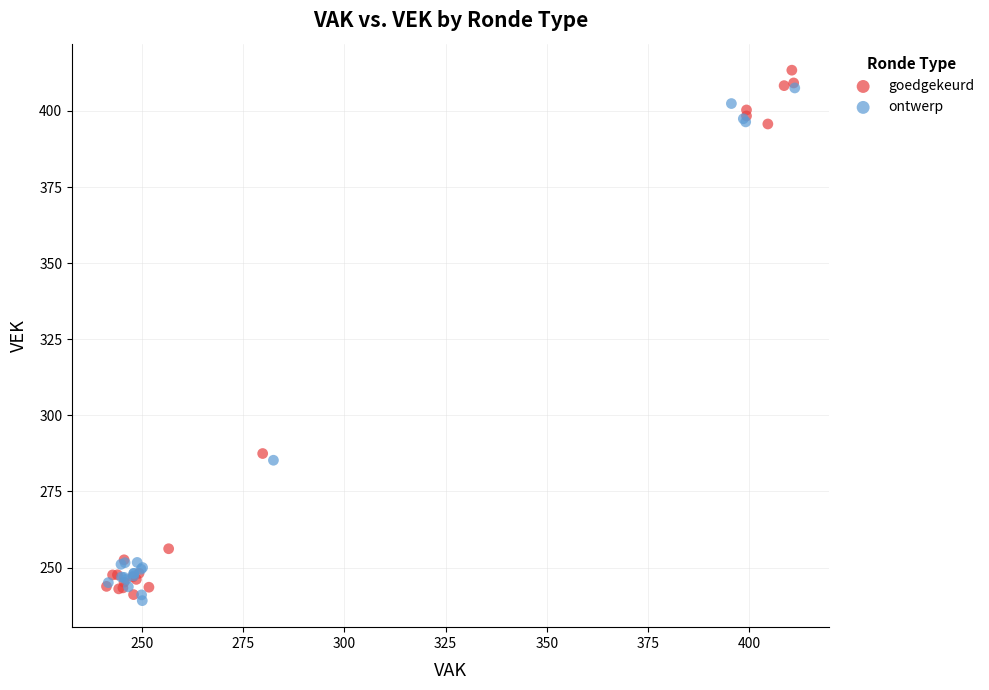

What are all the series names shown in the legend?

goedgekeurd, ontwerp